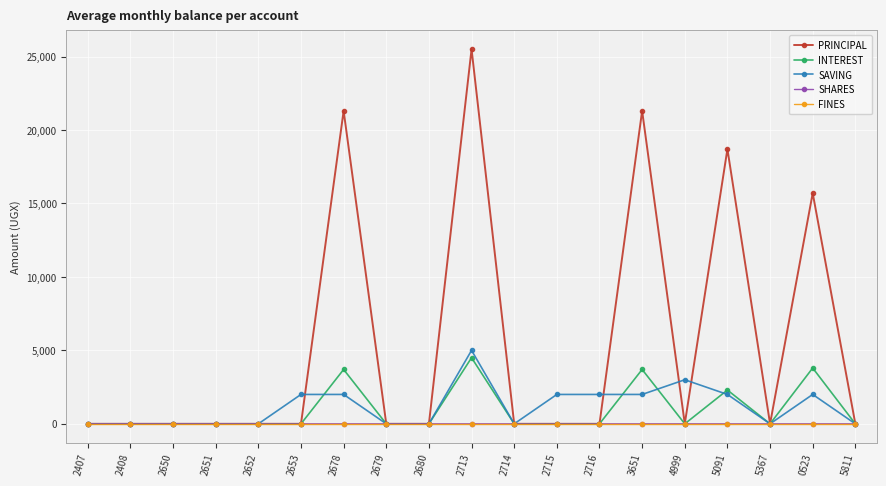

True or false: INTEREST has more than 0 points higher than both neighbors.

True